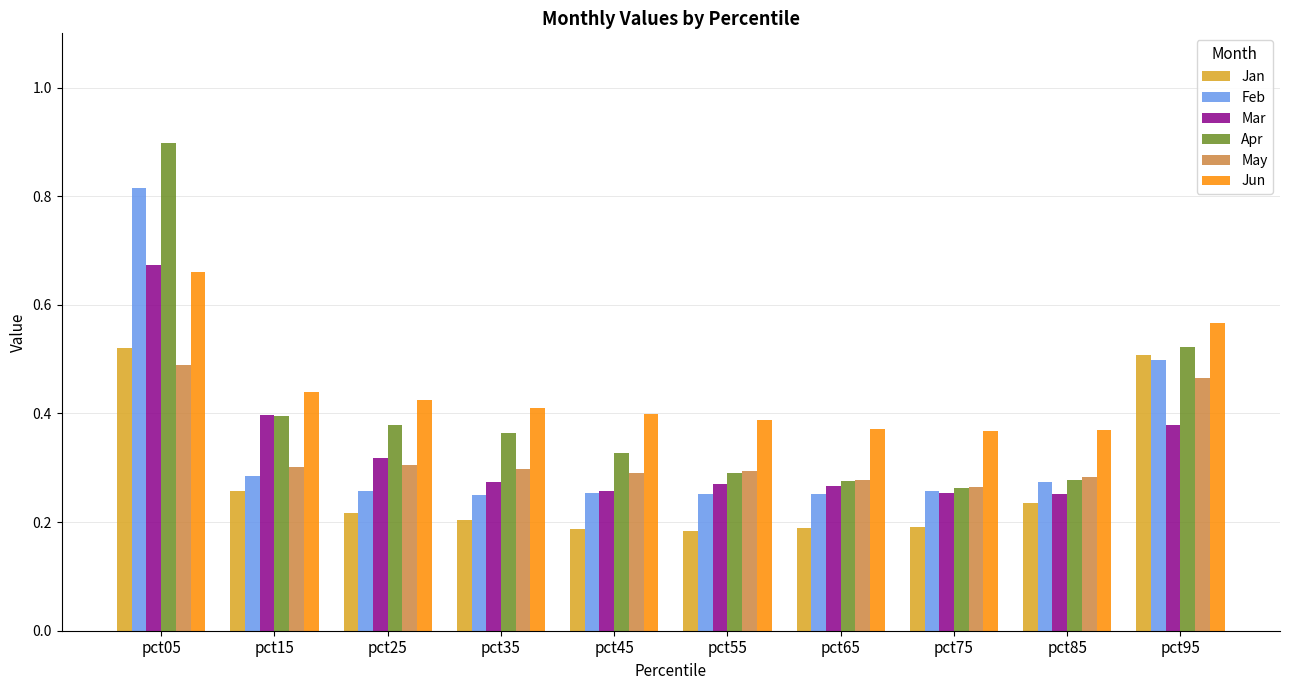

Which series has the largest range (max minus min)?

Apr